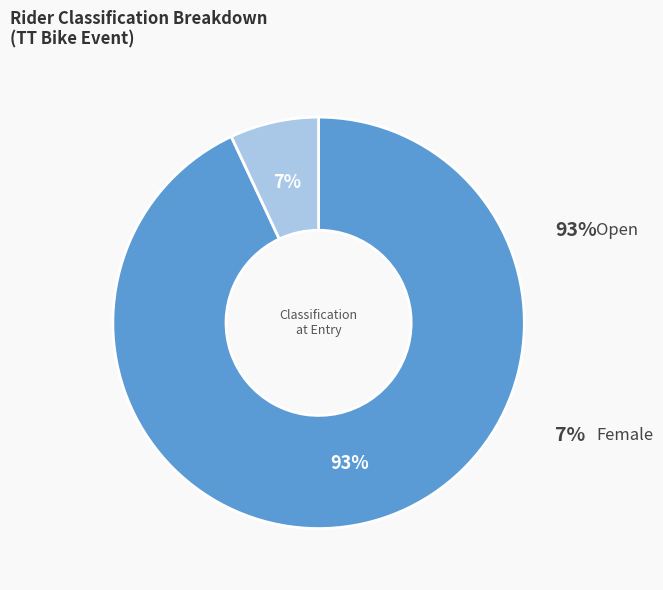

What is the total percentage of Female and Open?

100.0%